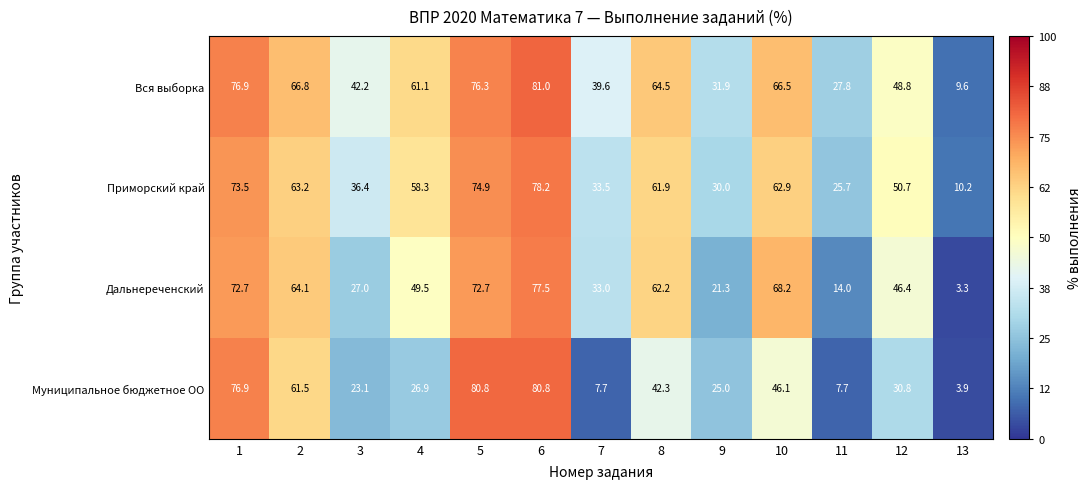

At 12, list the series in order from smallest to largest.

Муниципальное бюджетное ОО, Дальнереченский, Вся выборка, Приморский край